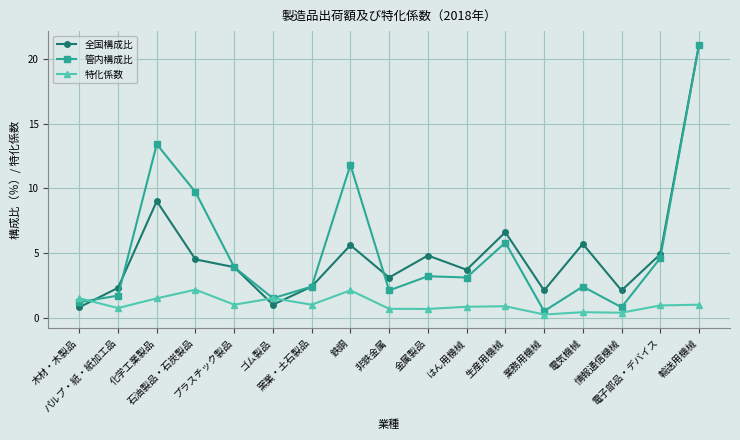

What is the value of the 特化係数 point at the 12th from the left?

0.9